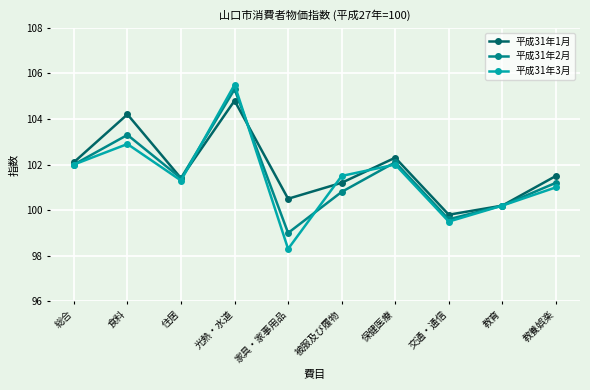

What is the label of the 8th point from the left?

交通・通信